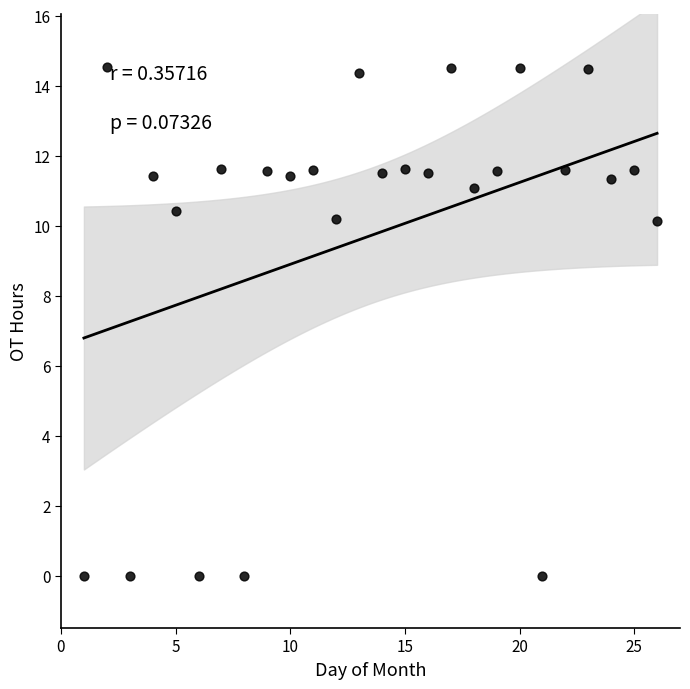

What is the range of Y values (max minus min)?

14.5